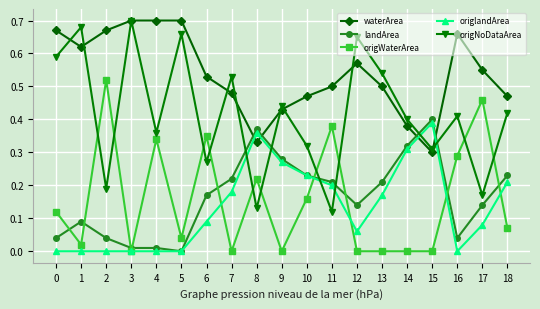

The value of origNoDataArea at 4 is 0.5. True or false?

False